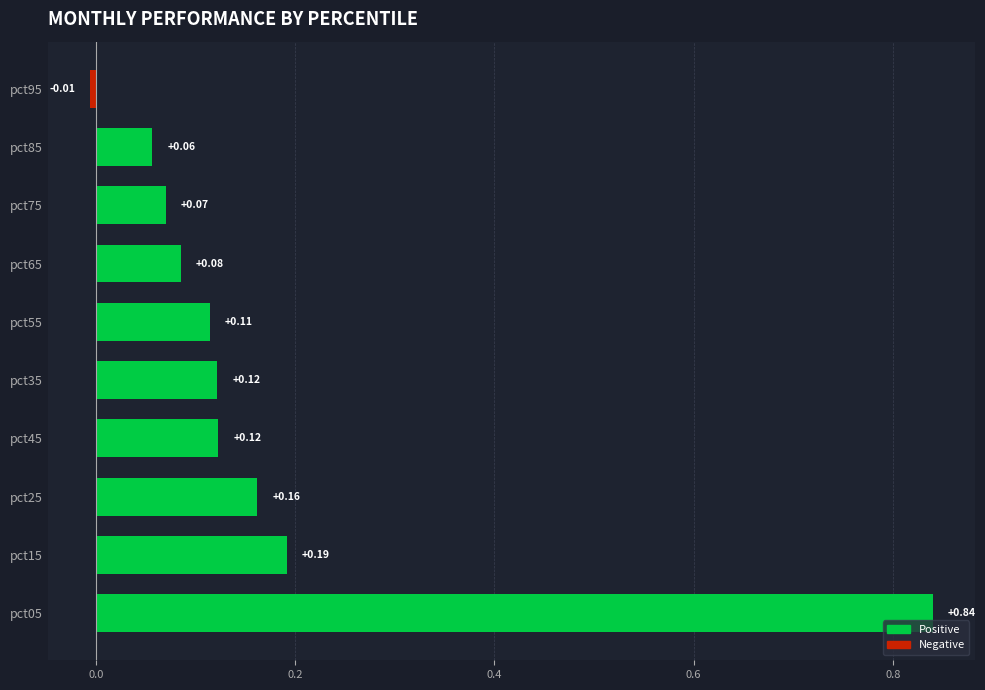

What is the difference between the values at pct55 and pct05?

0.7